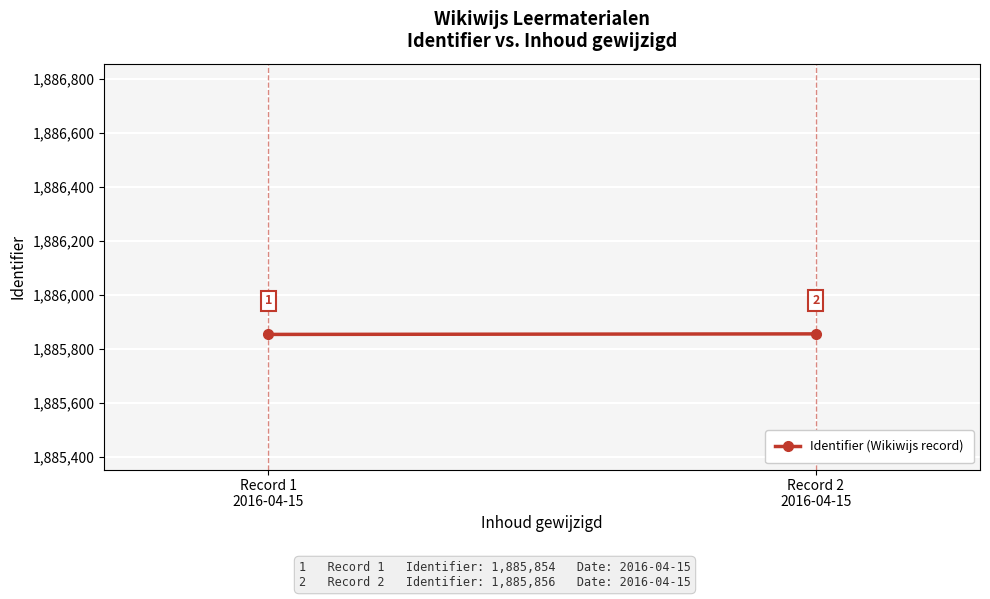

Reading left to right, extract all data points from this chart.

Record 1
2016-04-15=1885854	Record 2
2016-04-15=1885856